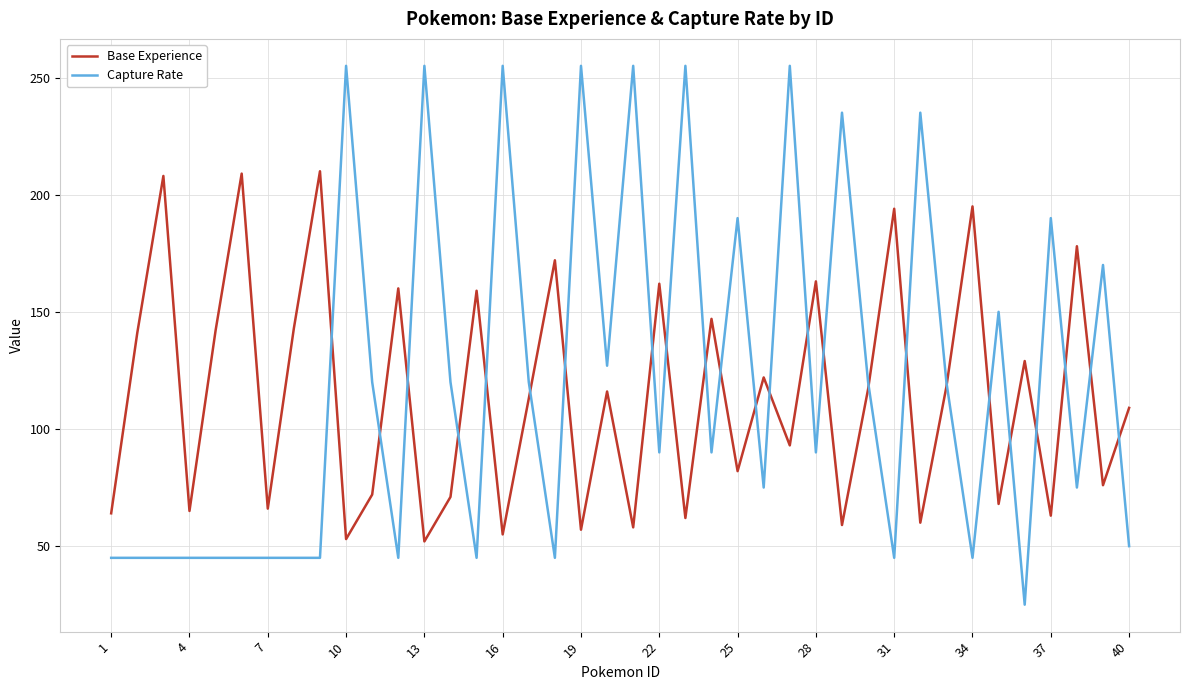

Which series has the largest range (max minus min)?

Capture Rate